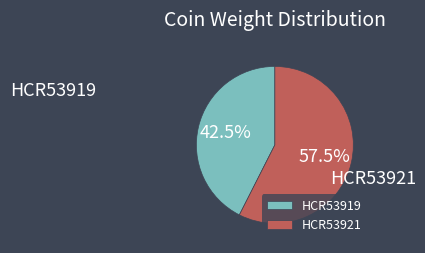

How many slices are in this pie chart?

2